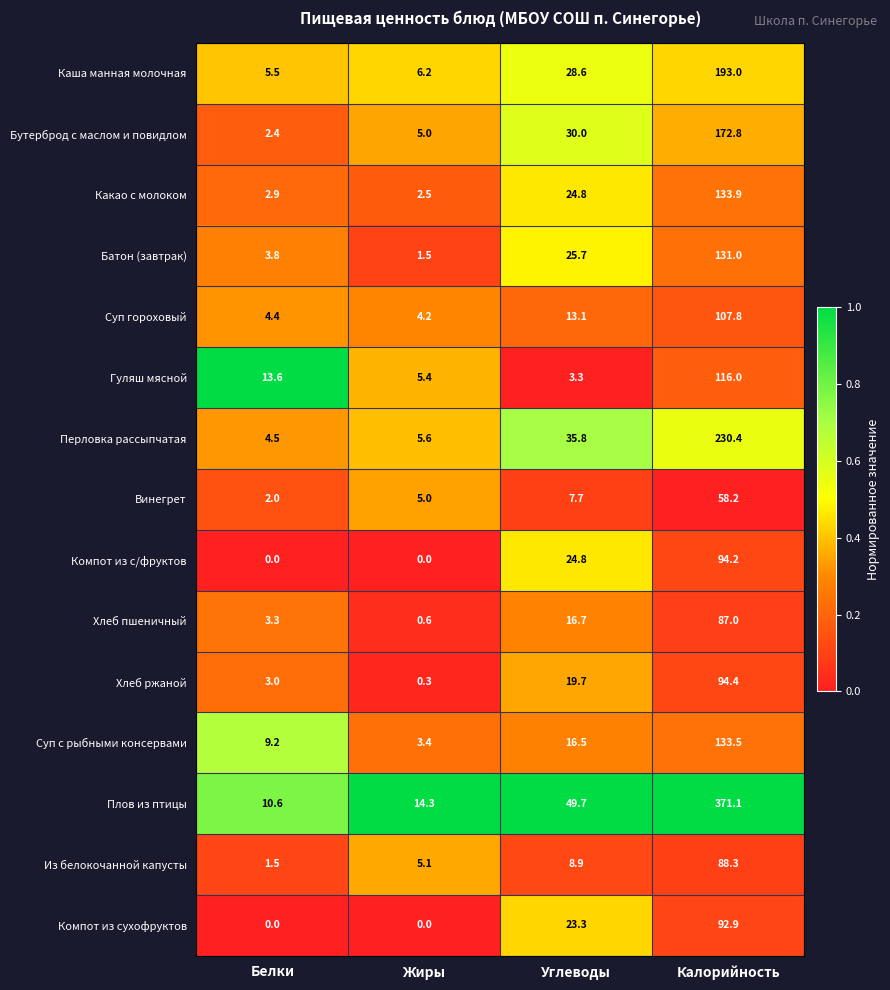

Rank the series by their maximum value, from highest to lowest.

Плов из птицы, Перловка рассыпчатая, Каша манная молочная, Бутерброд с маслом и повидлом, Какао с молоком, Суп с рыбными консервами, Батон (завтрак), Гуляш мясной, Суп гороховый, Хлеб ржаной, Компот из с/фруктов, Компот из сухофруктов, Из белокочанной капусты, Хлеб пшеничный, Винегрет